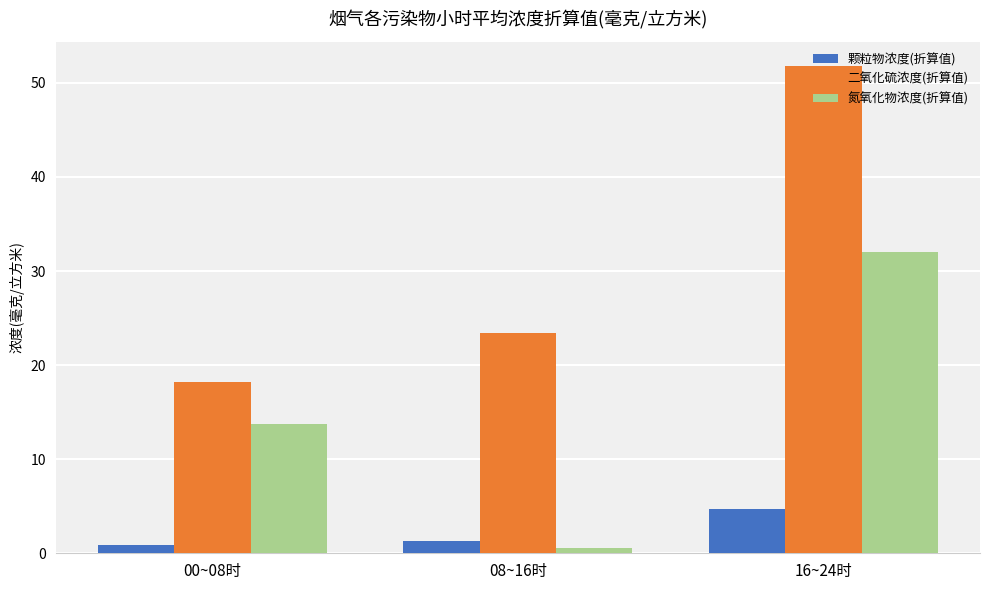

How many bars are there in each group?

3